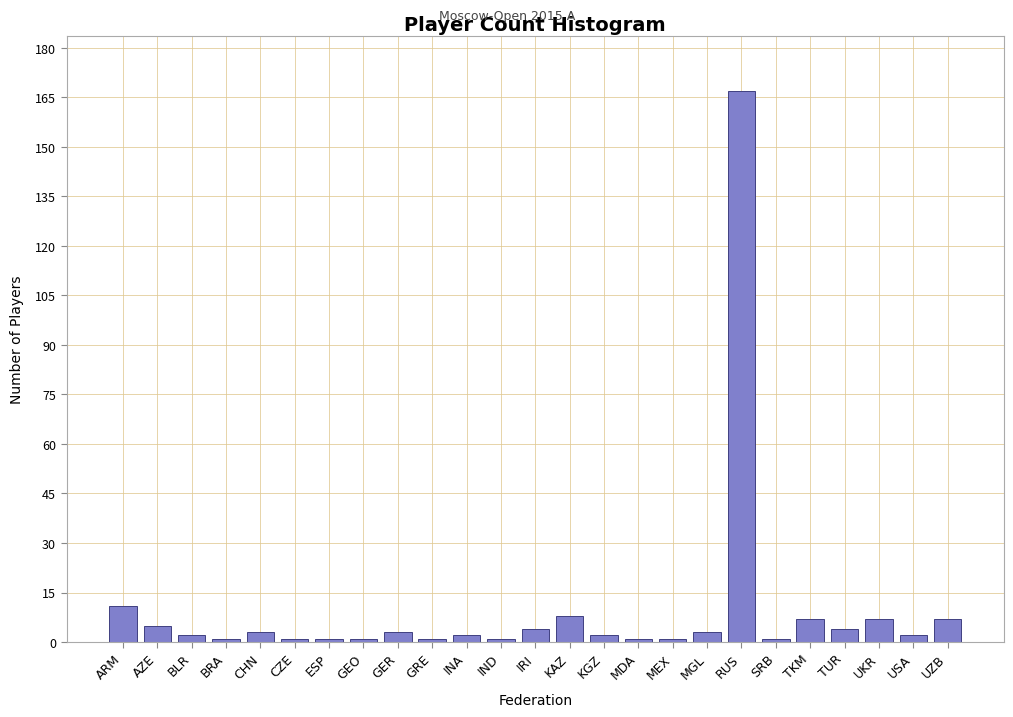

Reading left to right, transcribe all the data shown in this chart.

ARM=11	AZE=5	BLR=2	BRA=1	CHN=3	CZE=1	ESP=1	GEO=1	GER=3	GRE=1	INA=2	IND=1	IRI=4	KAZ=8	KGZ=2	MDA=1	MEX=1	MGL=3	RUS=167	SRB=1	TKM=7	TUR=4	UKR=7	USA=2	UZB=7